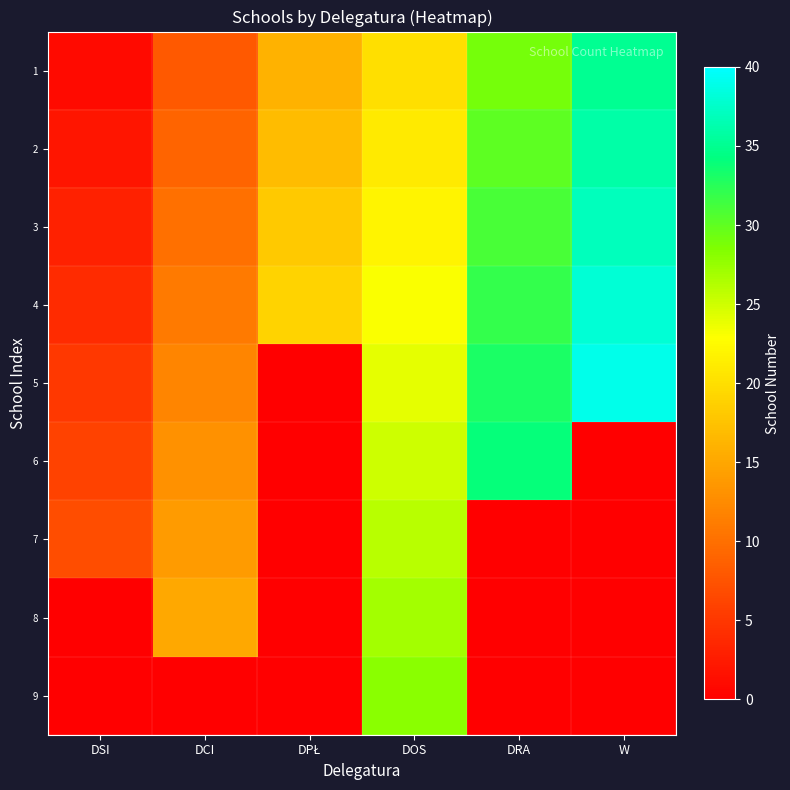

Reading left to right, list all the values displayed in this chart.

1: DSI=1	DCI=8	DPŁ=16	DOS=20	DRA=29	W=35
2: DSI=2	DCI=9	DPŁ=17	DOS=21	DRA=30	W=36
3: DSI=3	DCI=10	DPŁ=18	DOS=22	DRA=31	W=37
4: DSI=4	DCI=11	DPŁ=19	DOS=23	DRA=32	W=38
5: DSI=5	DCI=12	DPŁ=0	DOS=24	DRA=33	W=39
6: DSI=6	DCI=13	DPŁ=0	DOS=25	DRA=34	W=0
7: DSI=7	DCI=14	DPŁ=0	DOS=26	DRA=0	W=0
8: DSI=0	DCI=15	DPŁ=0	DOS=27	DRA=0	W=0
9: DSI=0	DCI=0	DPŁ=0	DOS=28	DRA=0	W=0